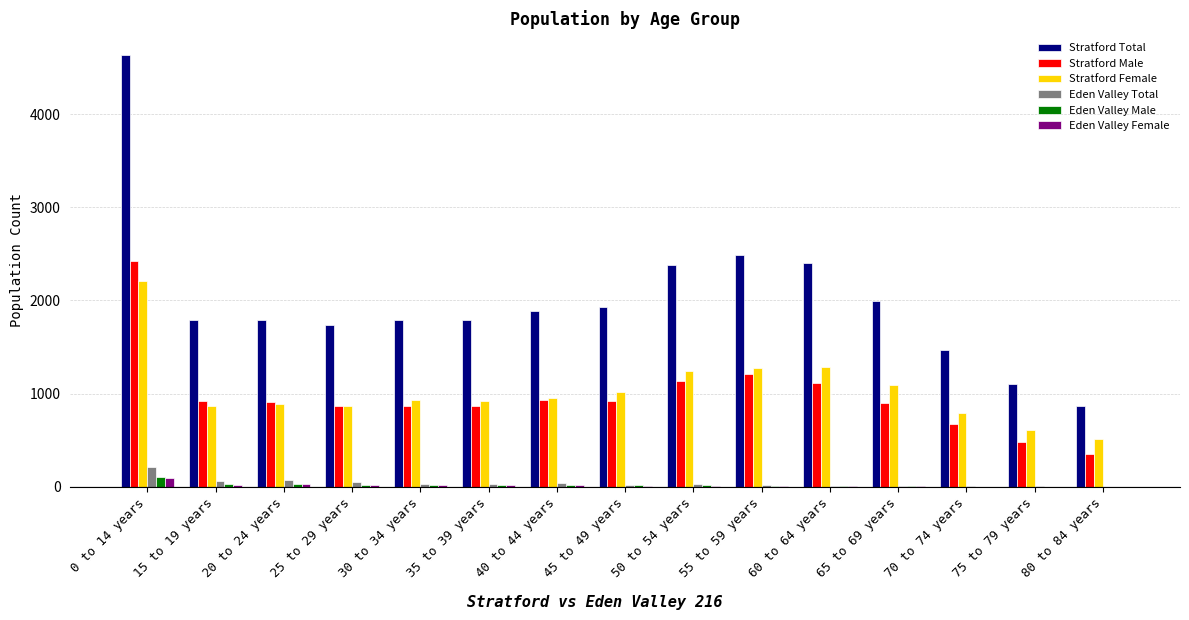

At which label does Stratford Female first exceed 930?

0 to 14 years